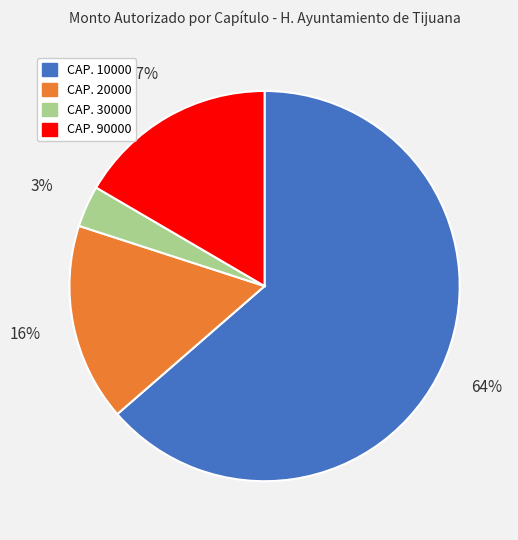

Is there a majority slice in this chart?

Yes